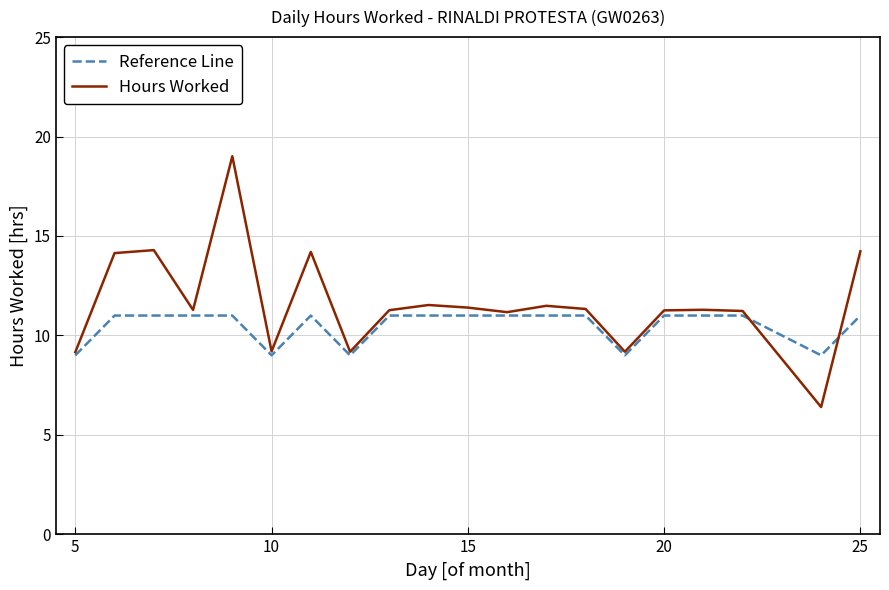

What is the lowest value of the Reference Line series?

9.0